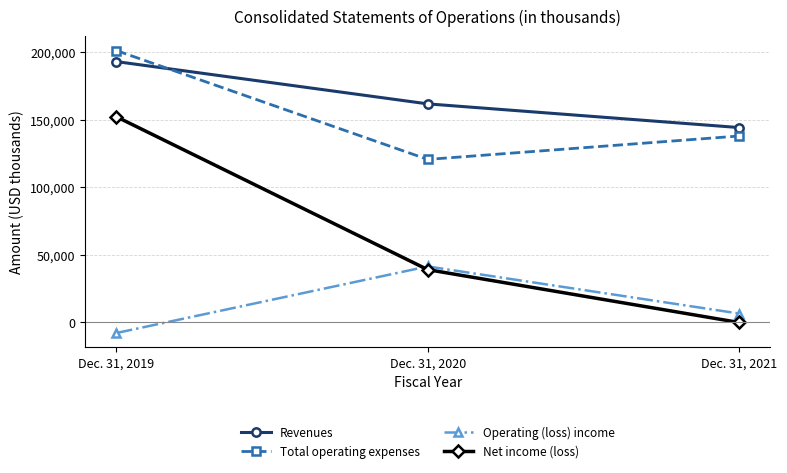

What is the difference between the Net income (loss) values at Dec. 31, 2020 and Dec. 31, 2021?

39205